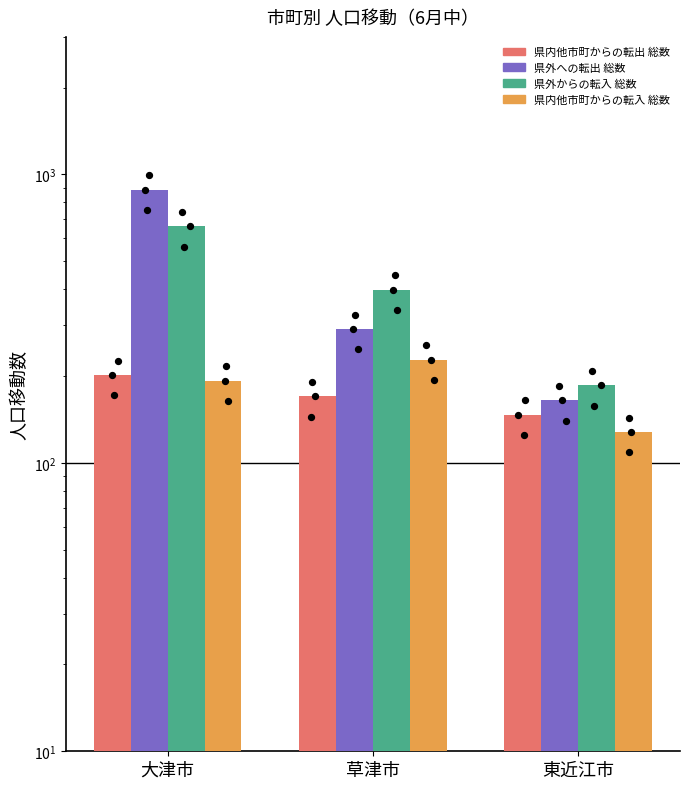

What is the total value across all series at 草津市?

1088